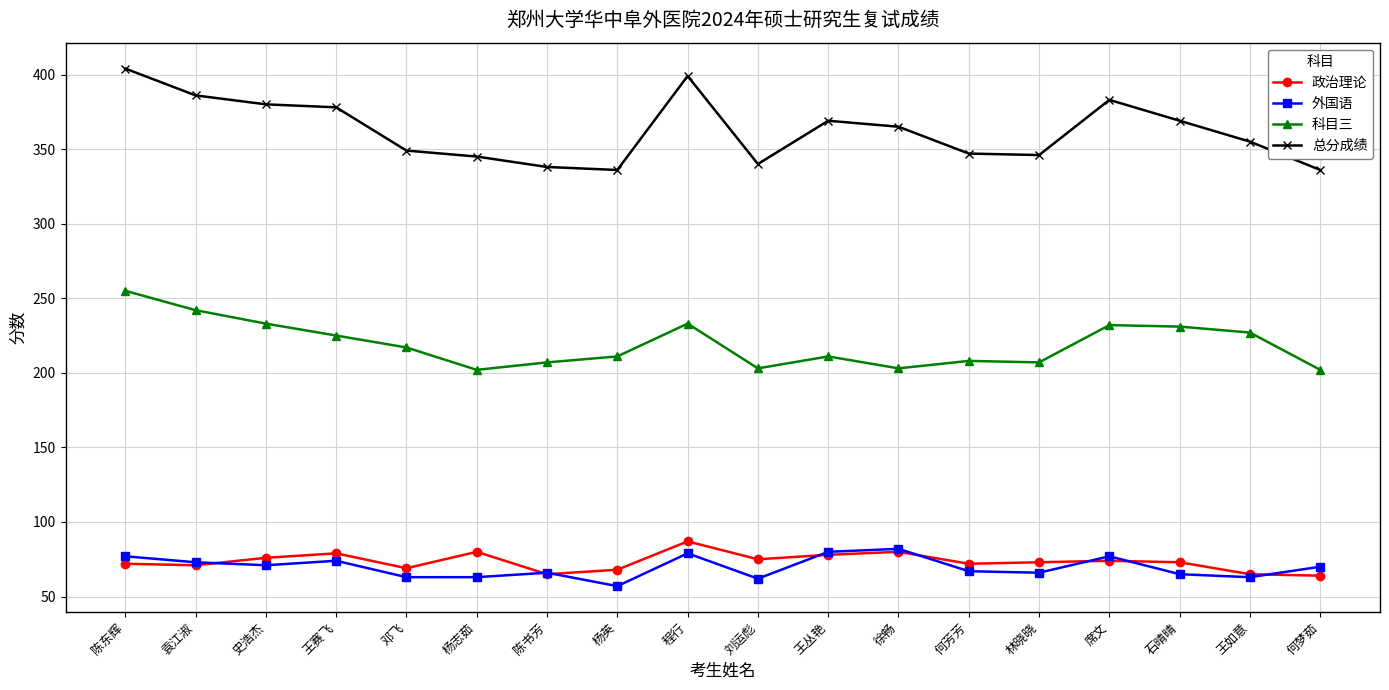

In 外国语, how many points are higher than both neighbors (excluding endpoints)?

5